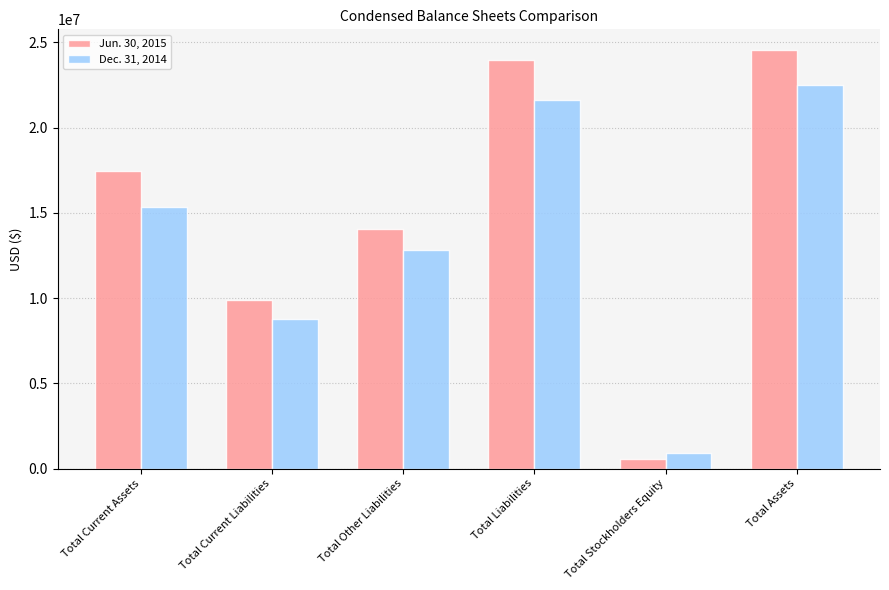

Which category has the lowest value in the Jun. 30, 2015 series?

Total Stockholders Equity